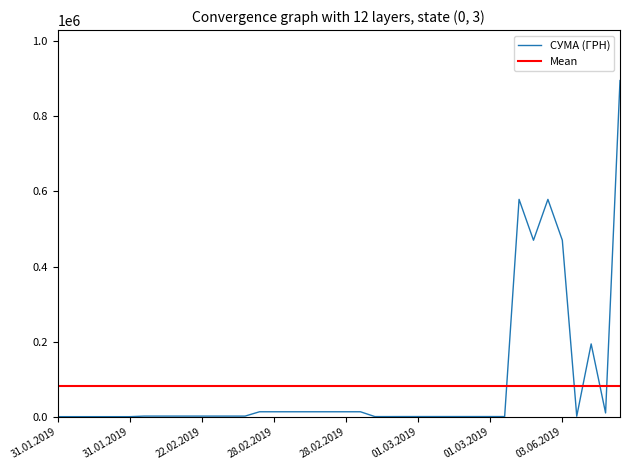

Which has a higher value, 22.02.2019 or 03.06.2019?

03.06.2019